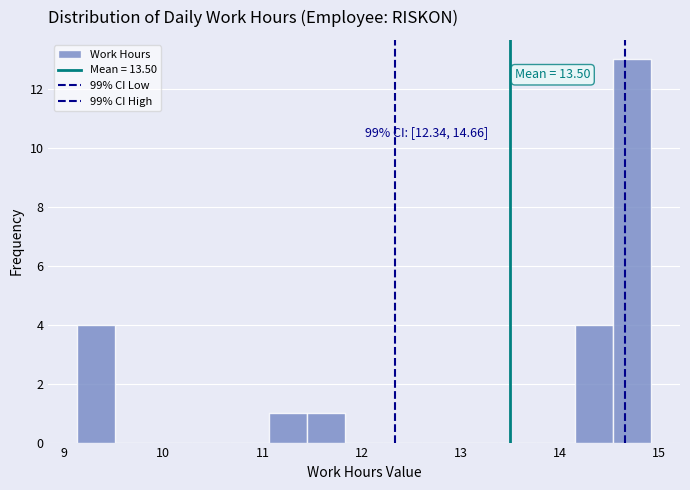

Read against the x-axis, roughly where is the centre of the tallest bar?

14.7